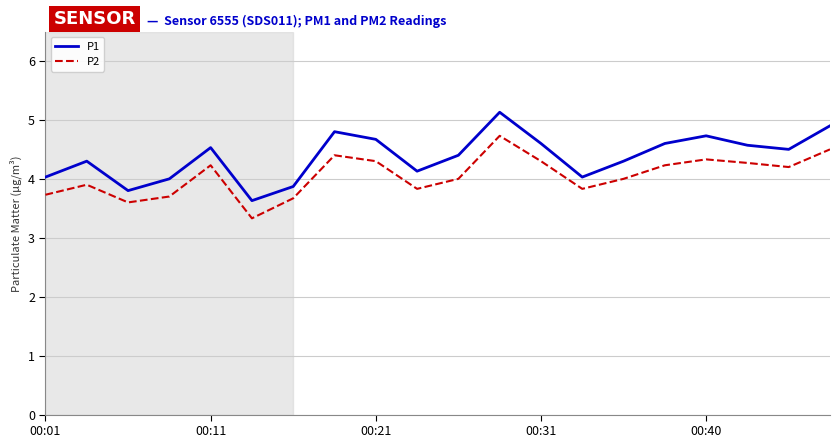

Is this an area chart (filled region under the line)?

No